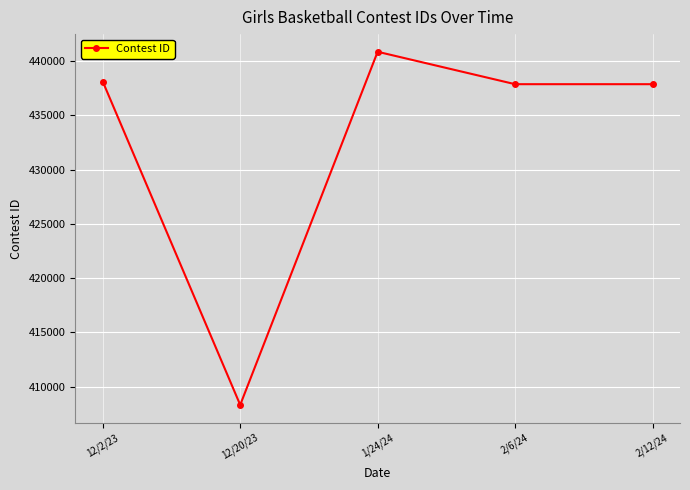

What is the maximum value shown in the chart?

440863